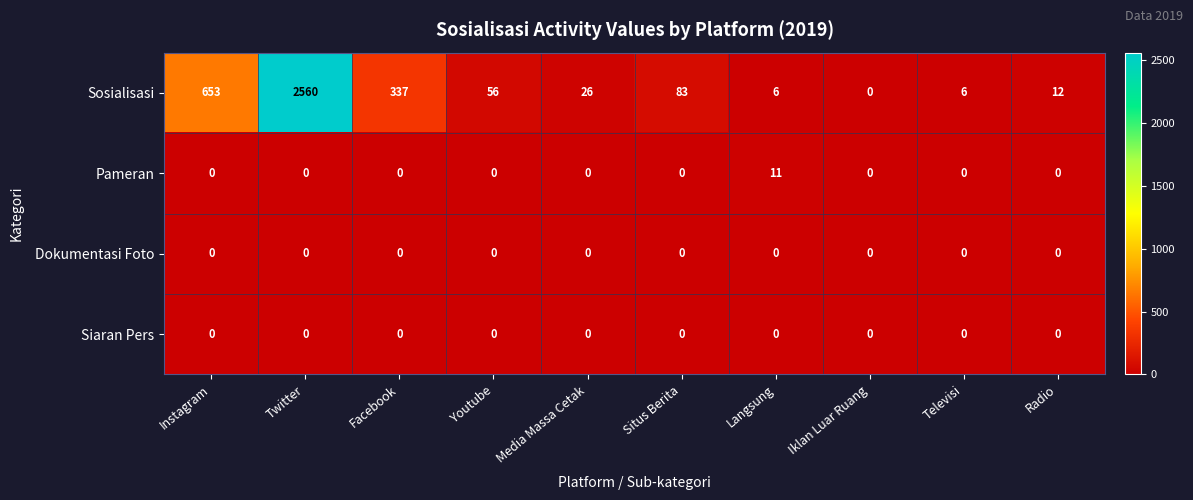

At which category does the chart reach its peak across all series?

Twitter